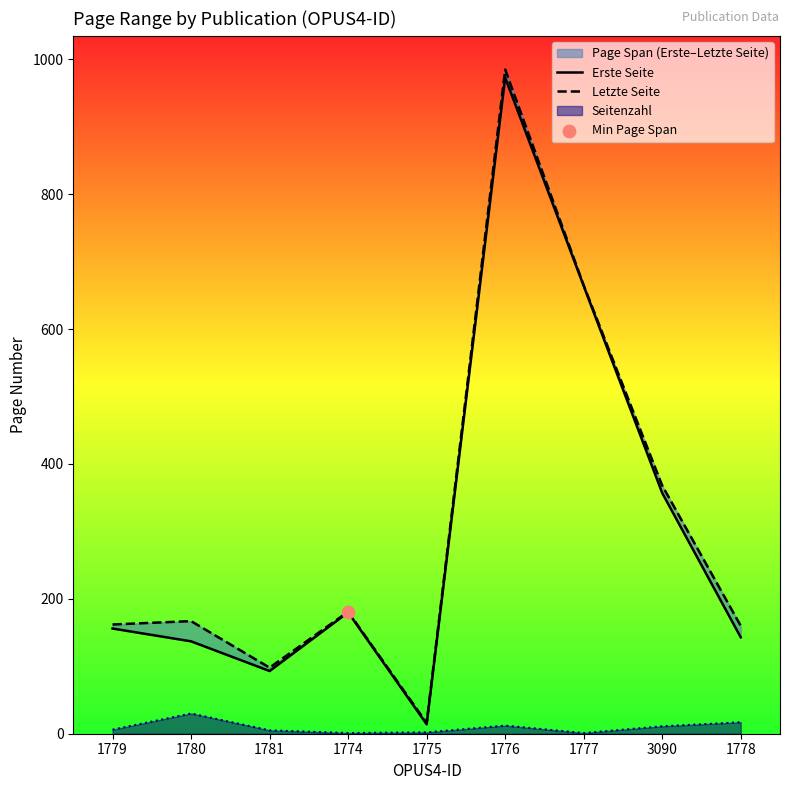

Is the value of Erste Seite at 1777 greater than the value of Letzte Seite at 3090?

Yes